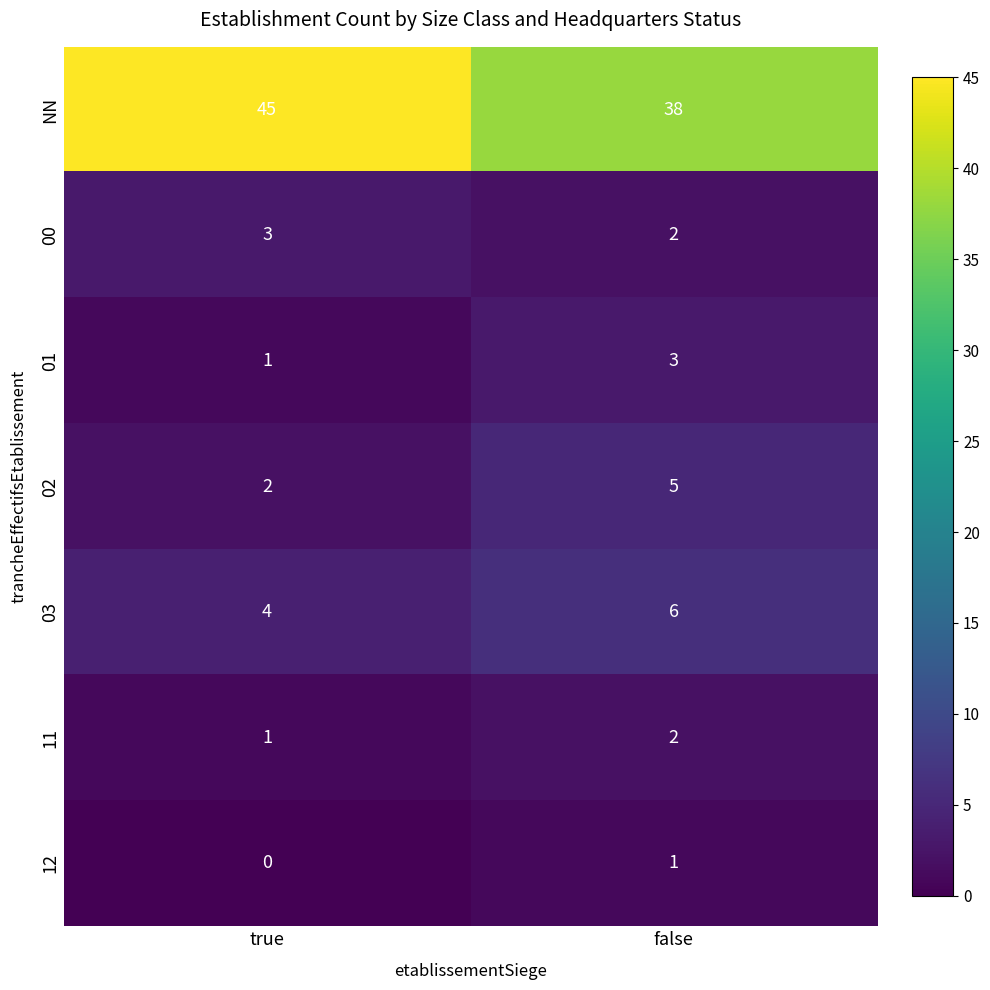

Is it true that NN equals 61 at false?

False